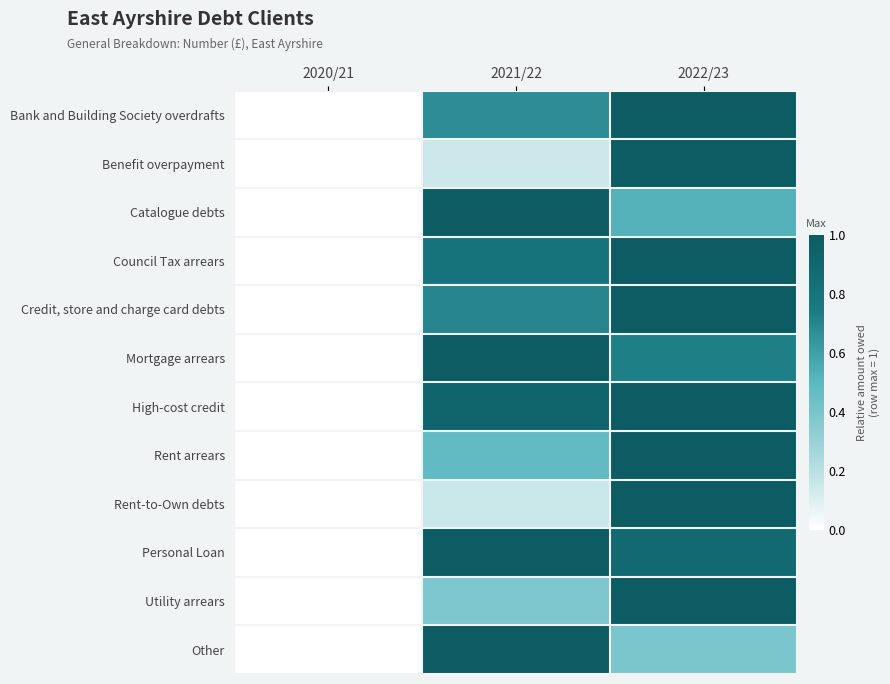

List the series in order of their peak value, highest first.

Bank and Building Society overdrafts, Benefit overpayment, Catalogue debts, Council Tax arrears, Credit, store and charge card debts, Mortgage arrears, High-cost credit, Rent arrears, Rent-to-Own debts, Personal Loan, Utility arrears, Other